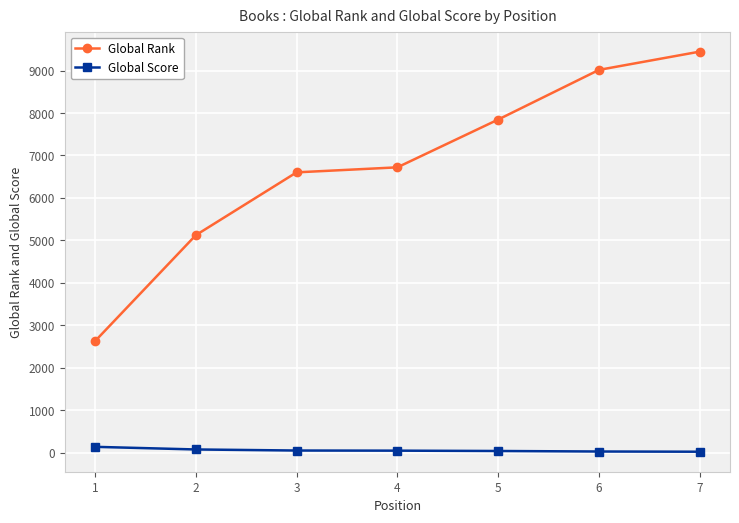

Is it true that Global Score equals 80 at 2?

True